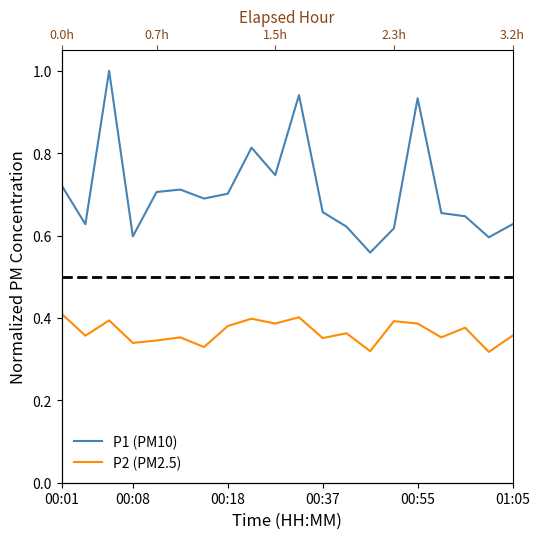

How many interior local valleys does the P2 (PM2.5) series have?

8